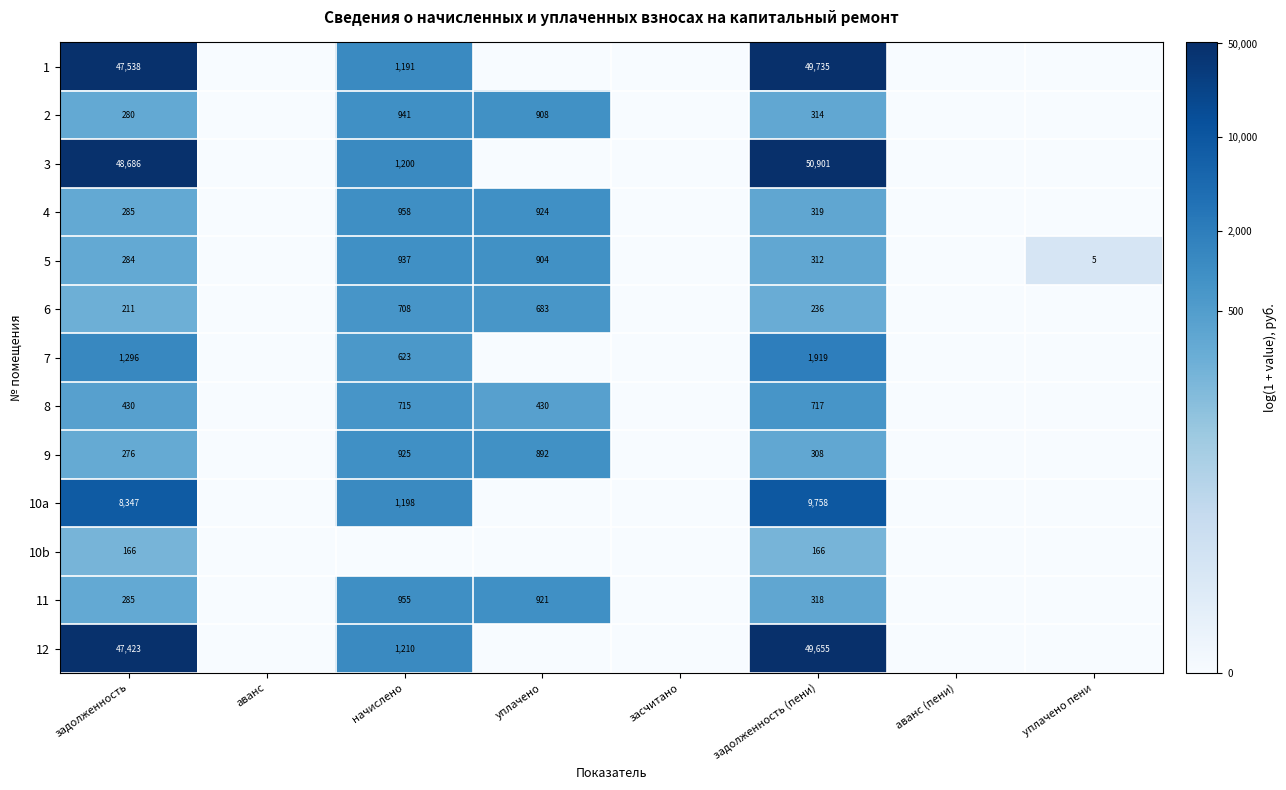

The 12 series shows 71478 at задолженность (пени). True or false?

False